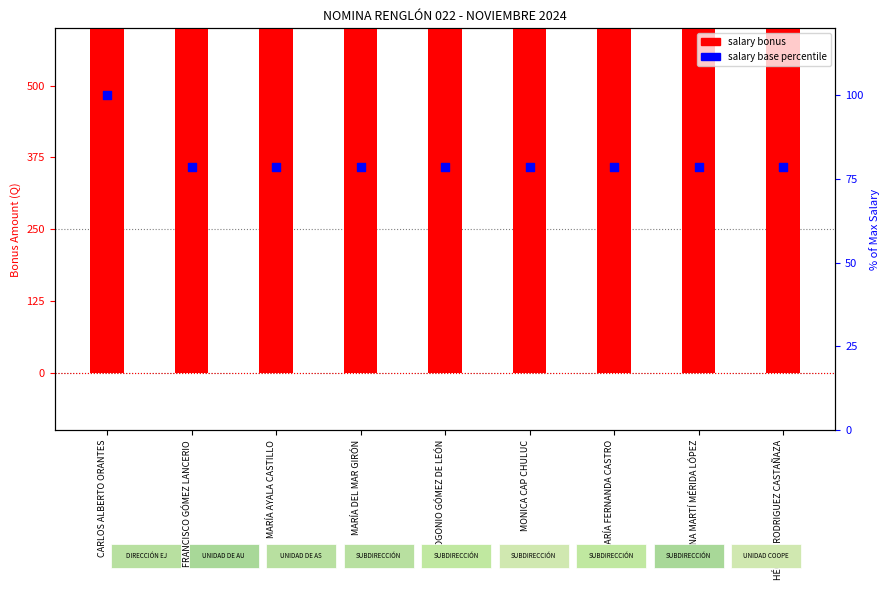

At which category is the sum across all series the highest?

CARLOS ALBERTO ORANTES